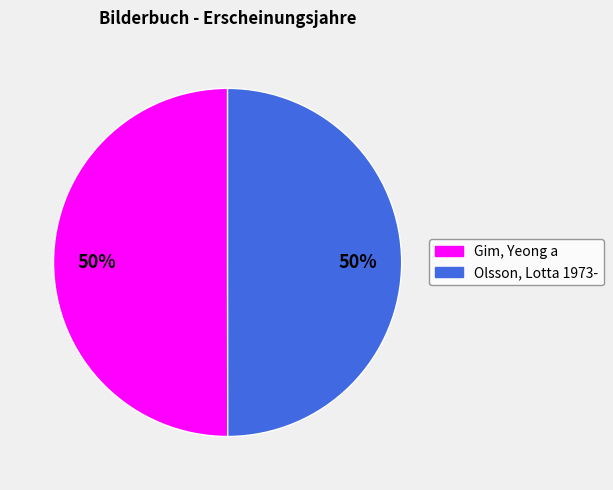

Approximately how many times larger is the value at Gim, Yeong a compared to Olsson, Lotta 1973-?

1.0